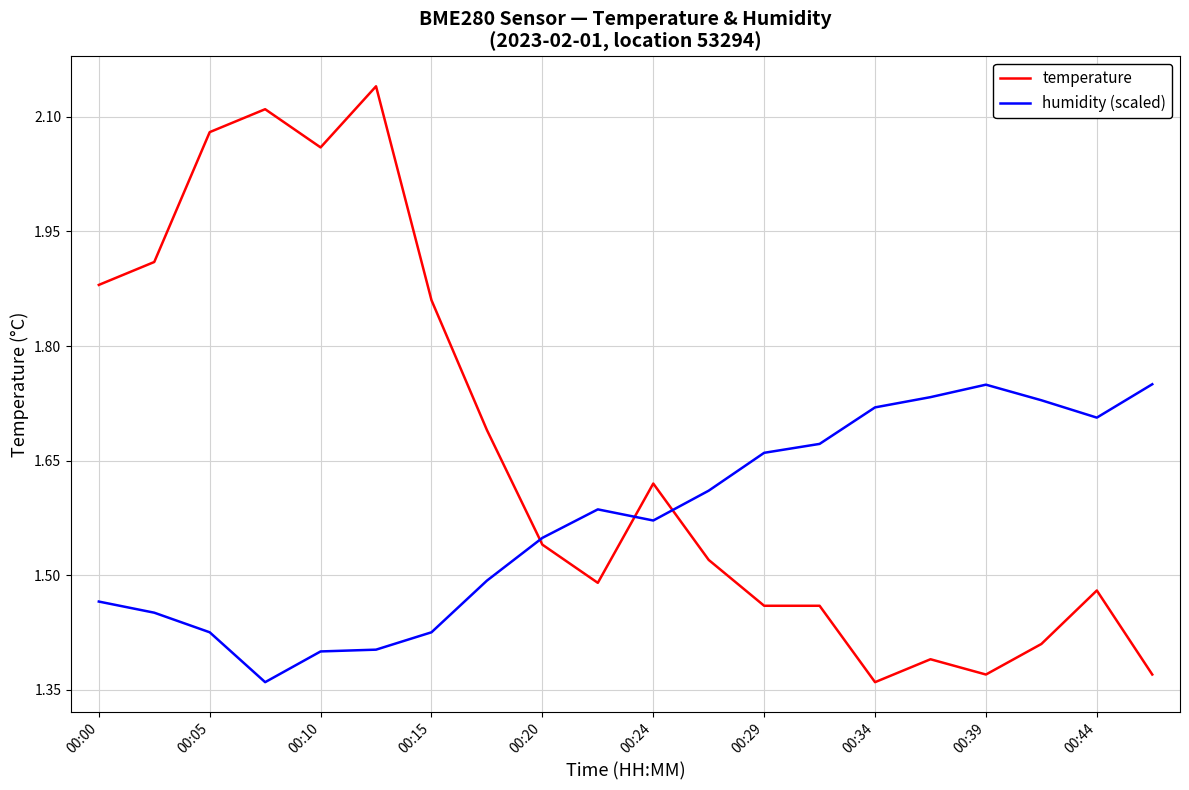

What is the difference between the maximum and minimum values in the humidity (scaled) series?

0.4